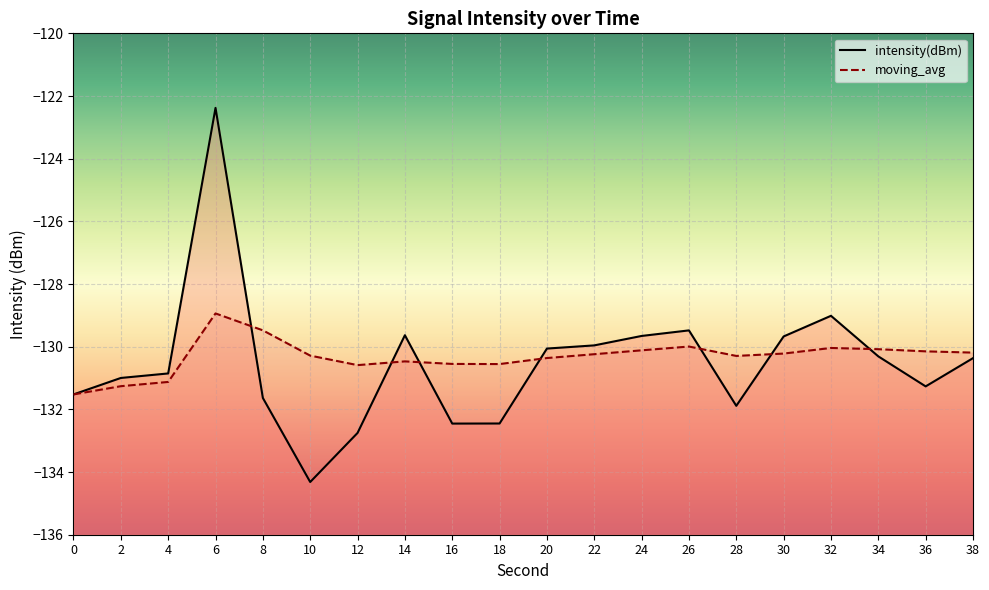

Which series ends up on top after the final intersection of moving_avg and intensity(dBm)?

moving_avg